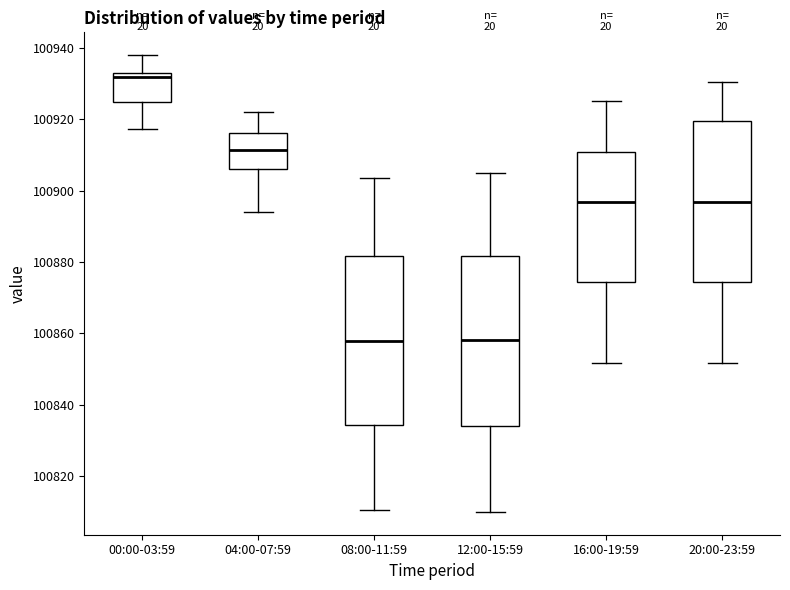

Which box's median line is the highest?

00:00-03:59